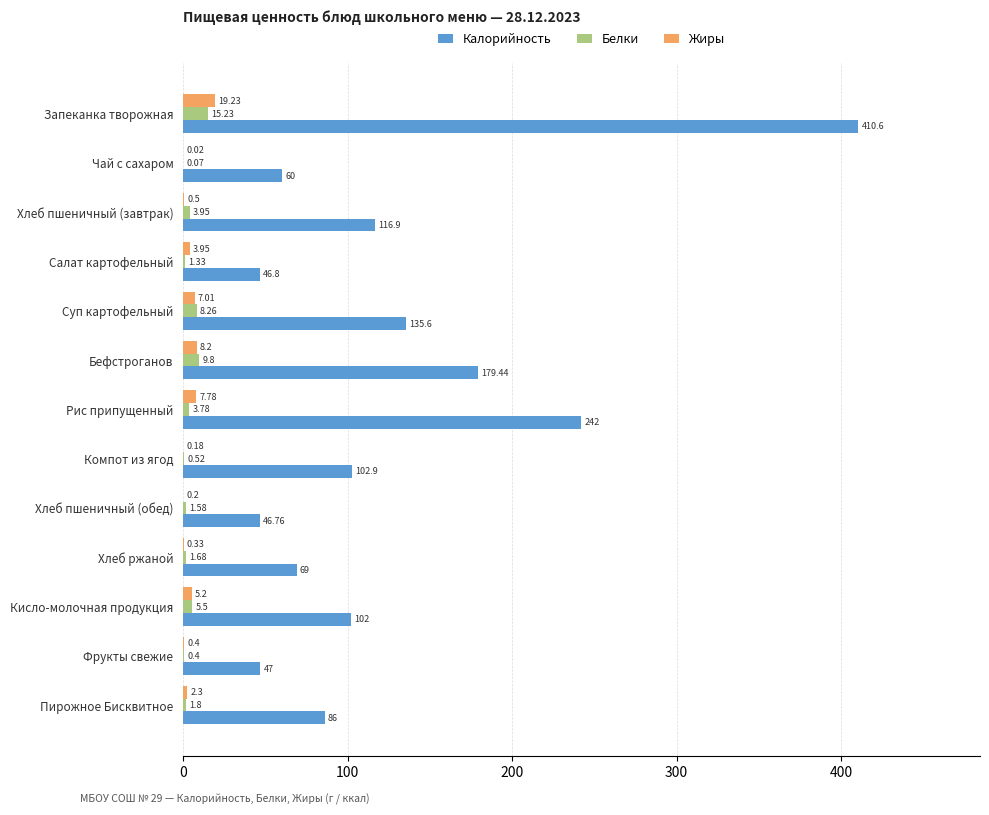

Which series has the largest total across all categories?

Калорийность